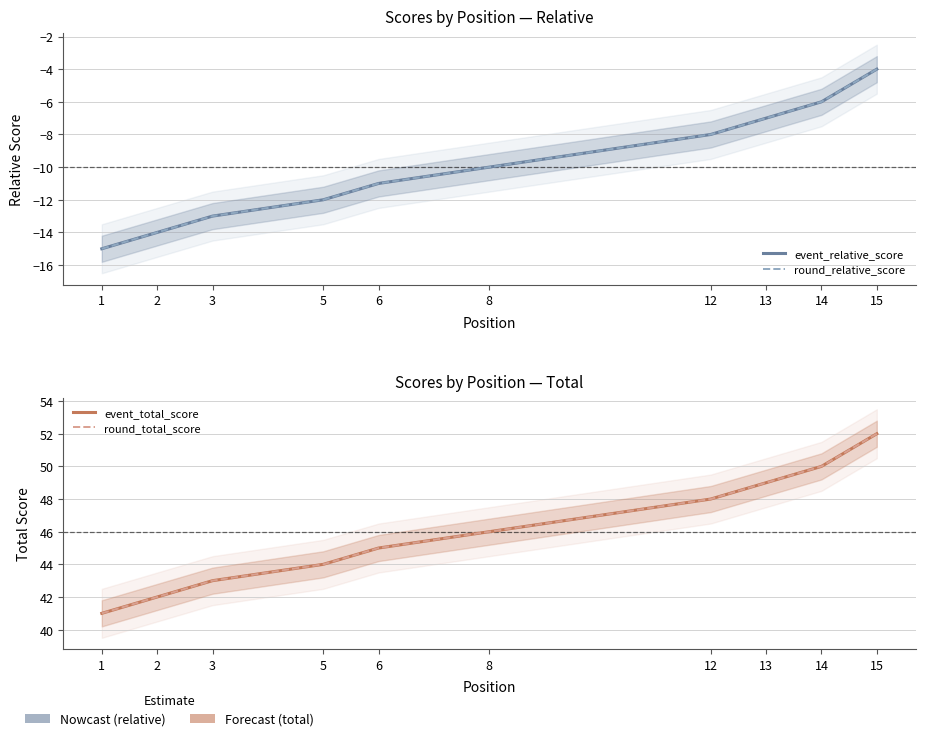

What is the greatest value displayed?

52